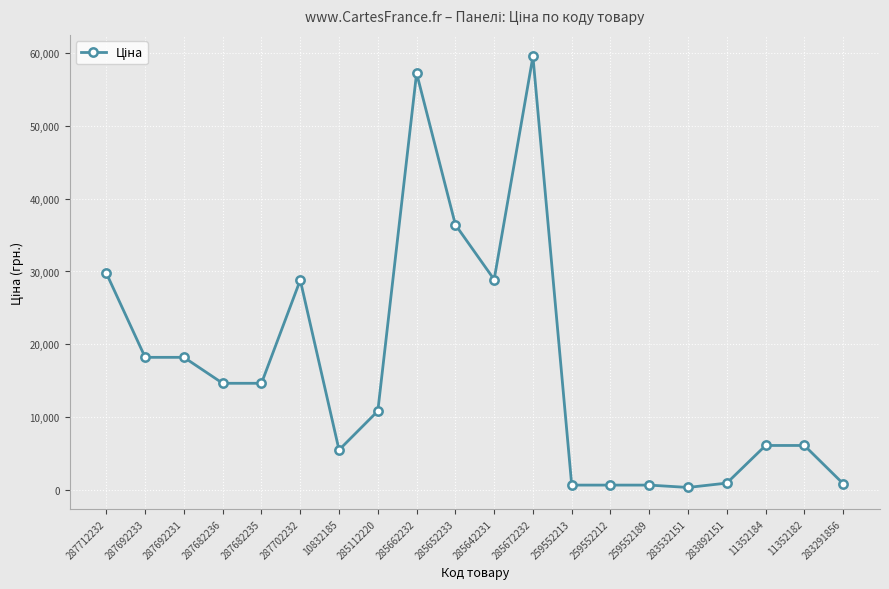

Does the chart have visible grid lines?

Yes